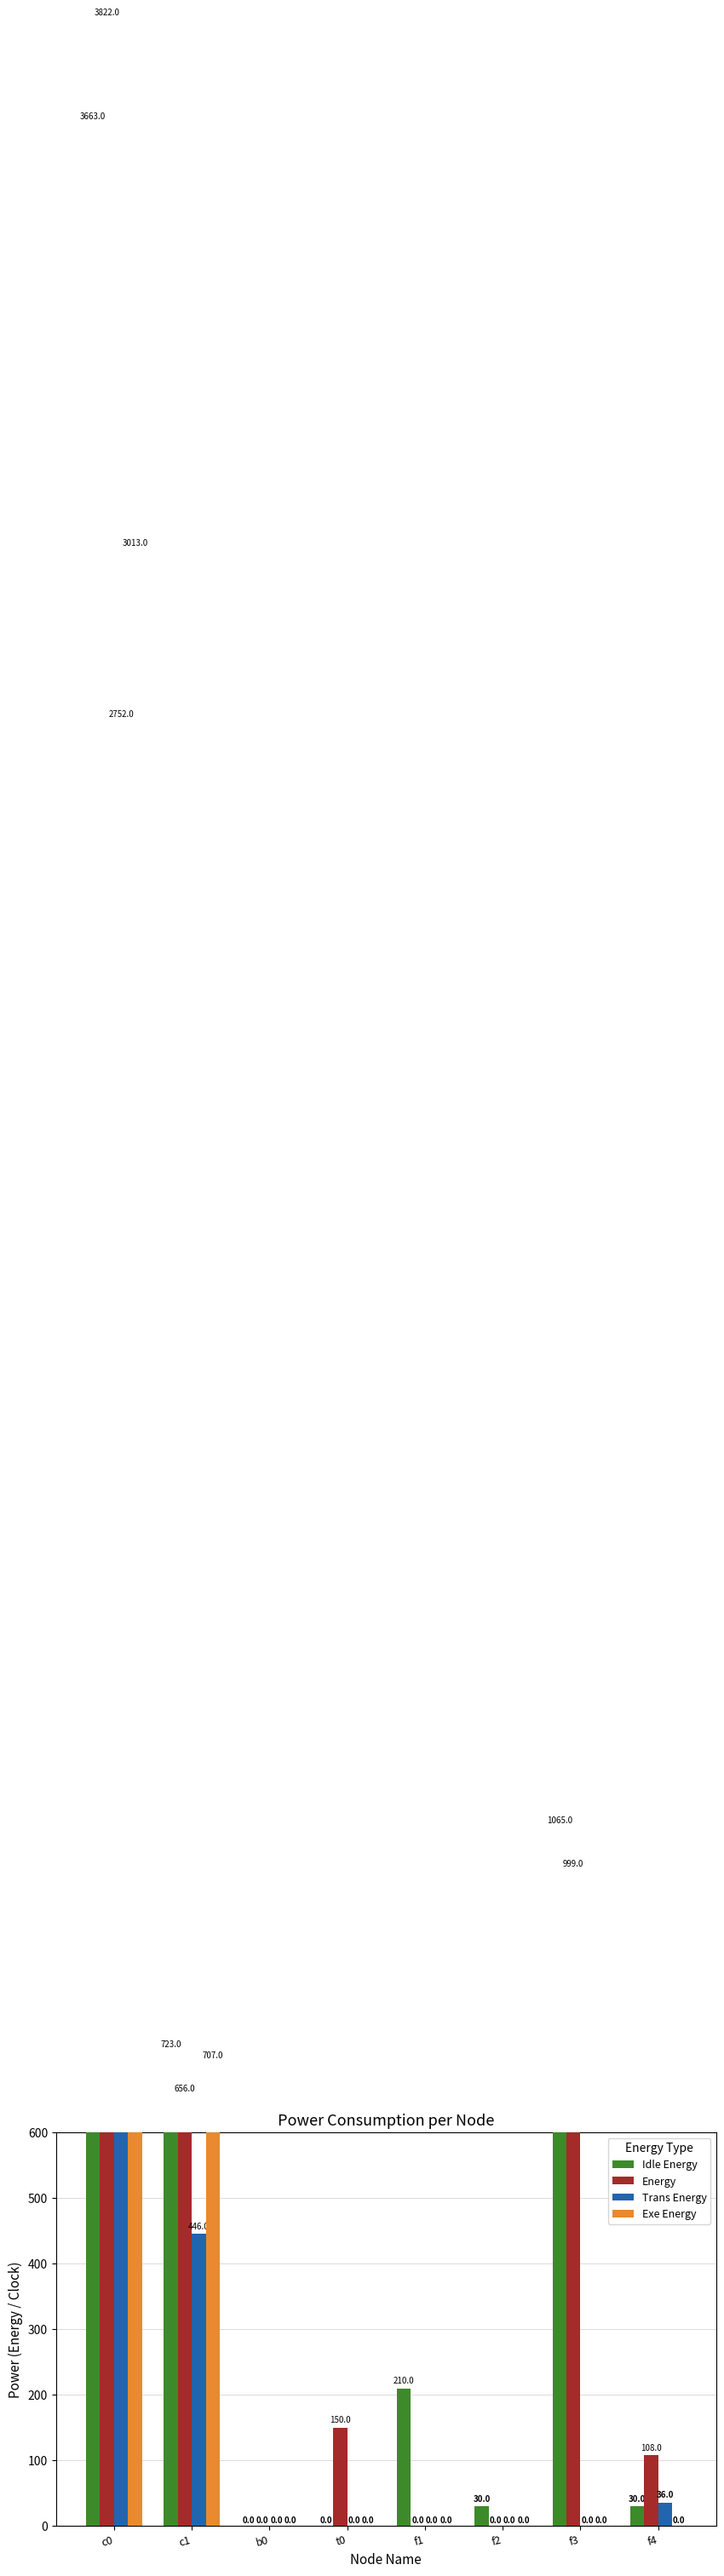

How many bars are there in each group?

4